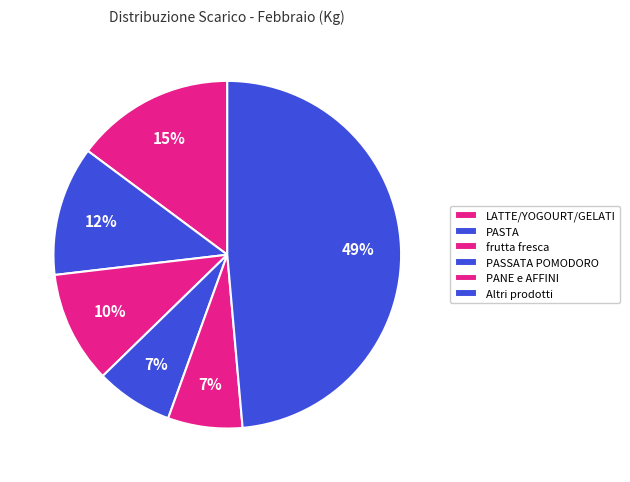

To the nearest percent, what is the average slice percentage?

17%